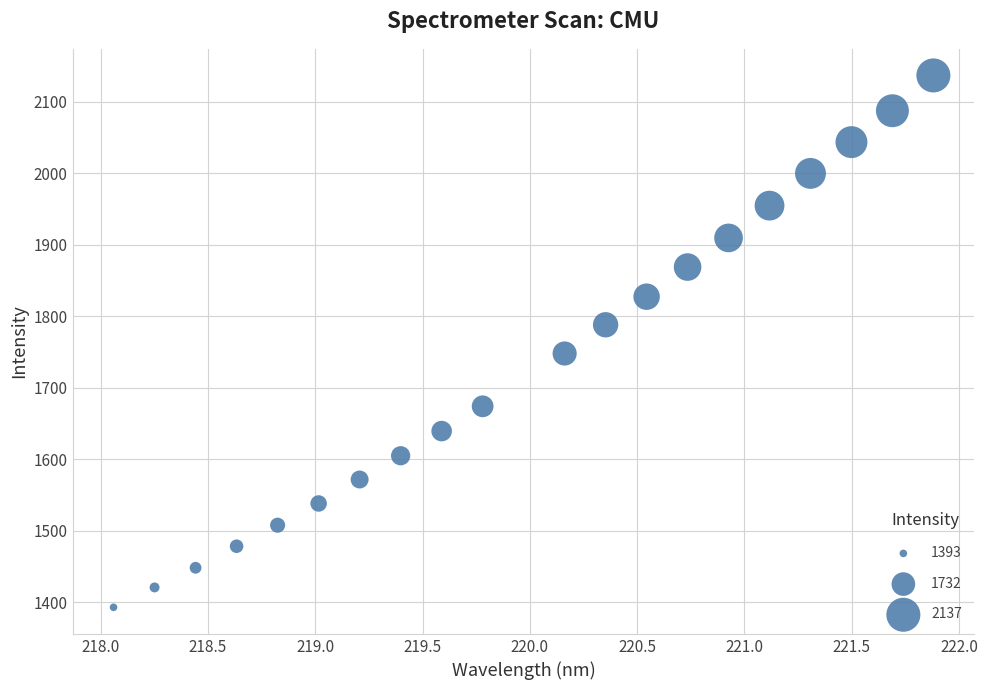

What is the range of Y values (max minus min)?

743.7